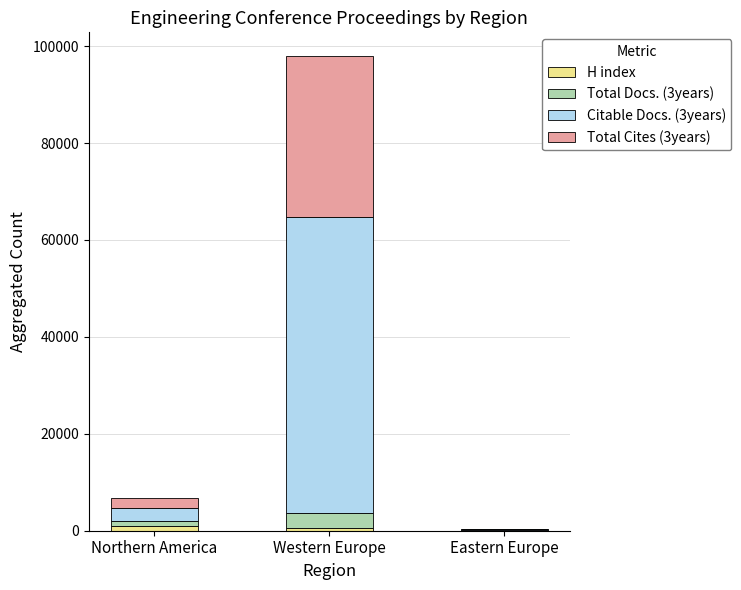

Are the bars grouped side by side (vs. stacked)?

No